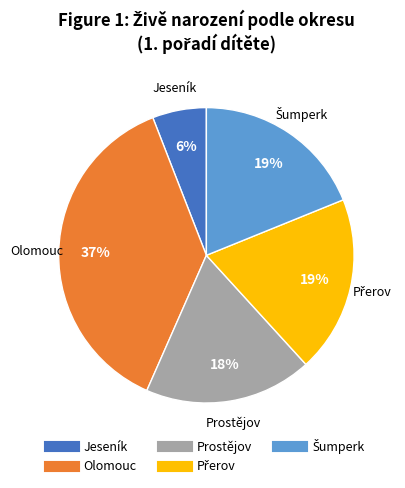

To the nearest percent, what is the average slice percentage?

20%